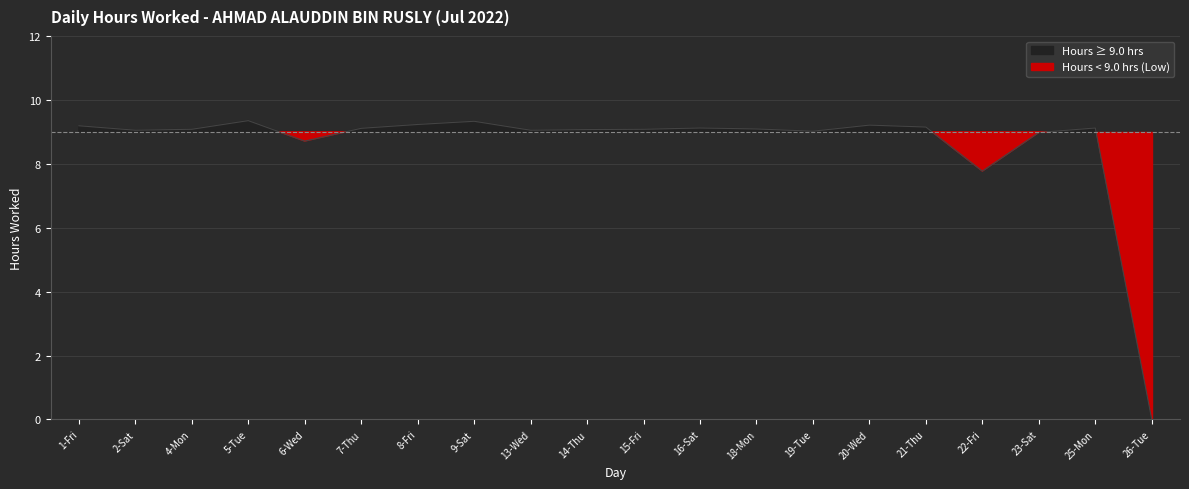

How many points are lower than both their immediate neighbors (excluding endpoints)?

5